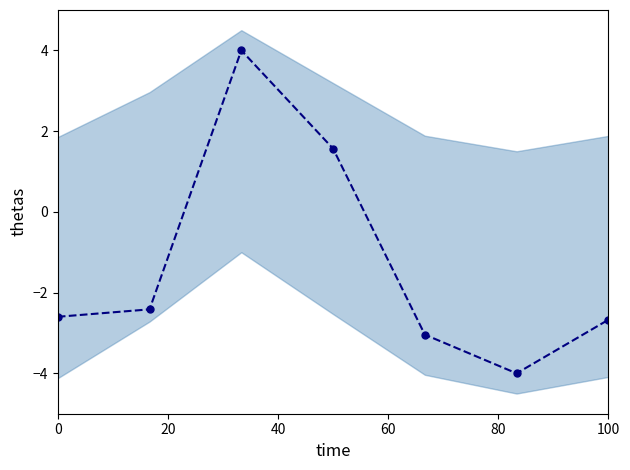

What is the average value?

-1.3